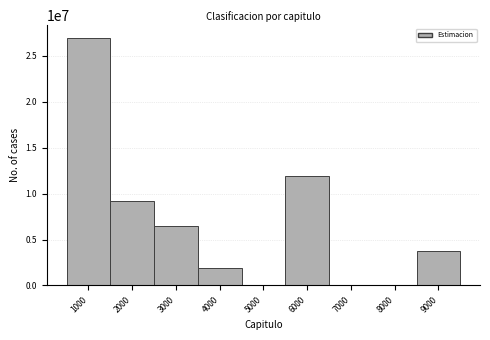

Is it true that the value at 7000 is 0?

True